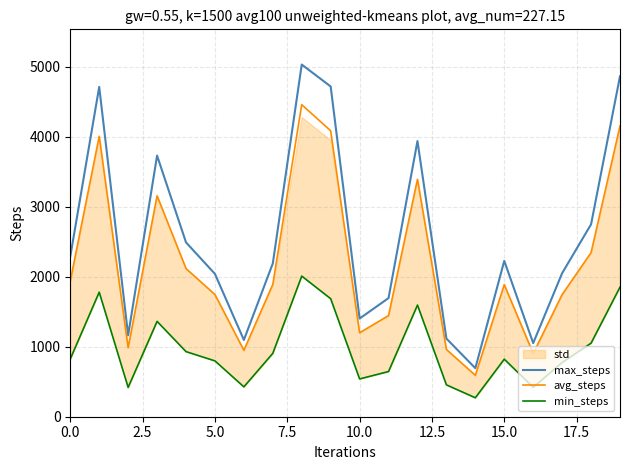

How many lines are shown in the chart?

3